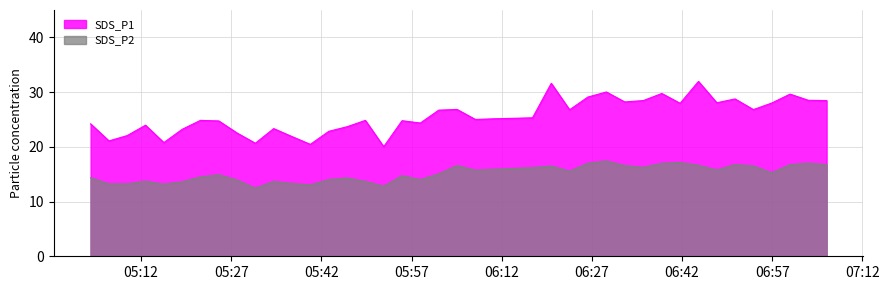

What are all the series names shown in the legend?

SDS_P1, SDS_P2